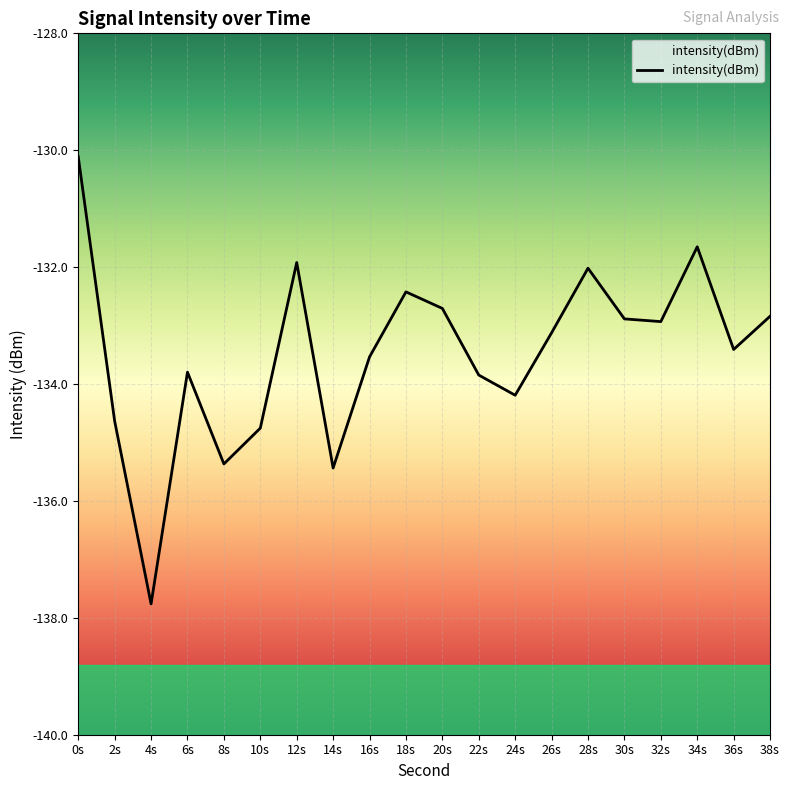

How many interior local valleys (lower than both neighbors) does the data have?

6